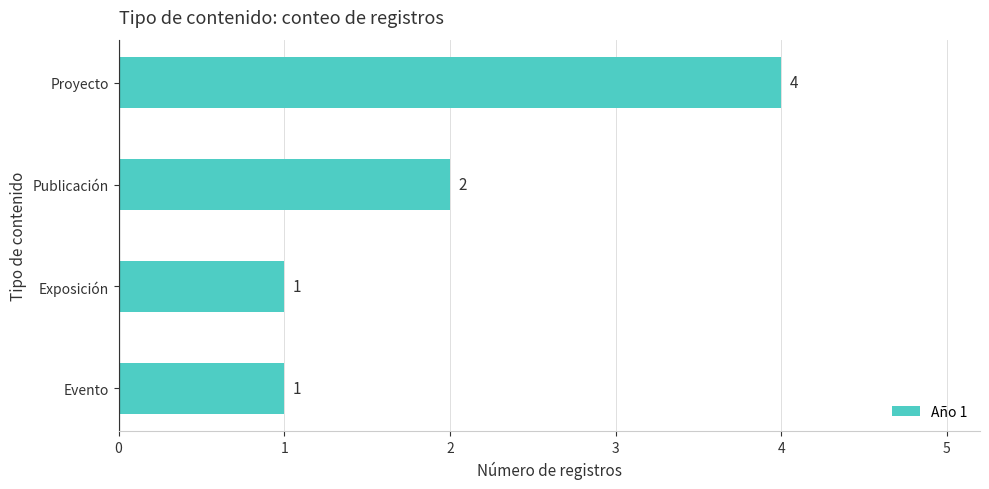

At which label is the value closest to 2?

Publicación